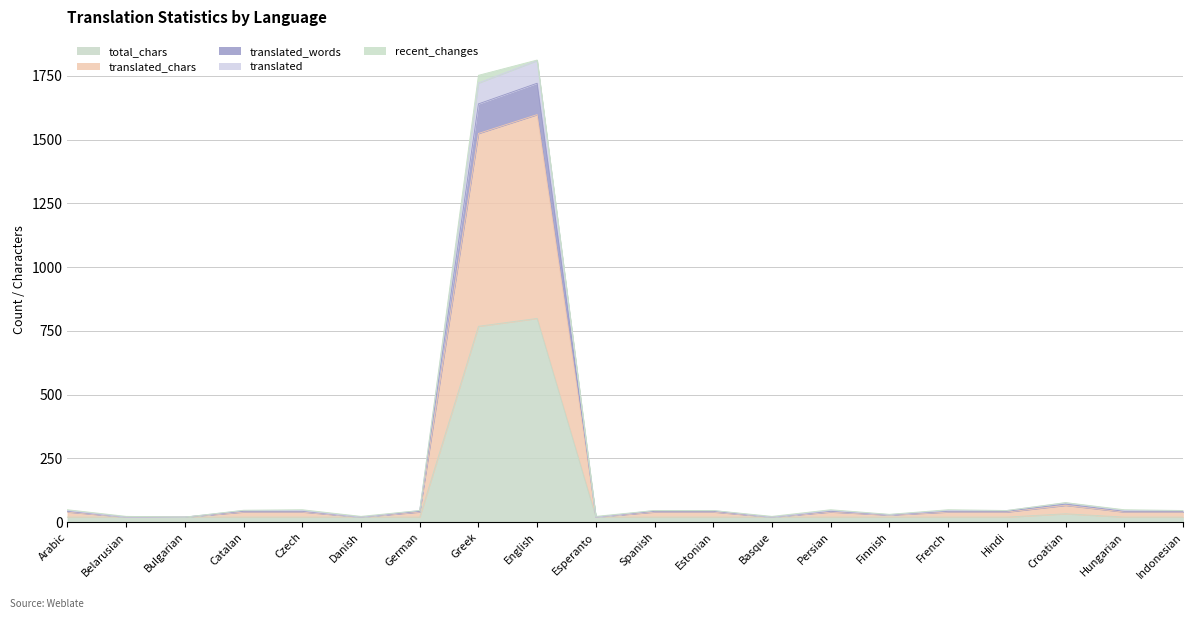

How many interior local peaks does the translated_words series have?

3